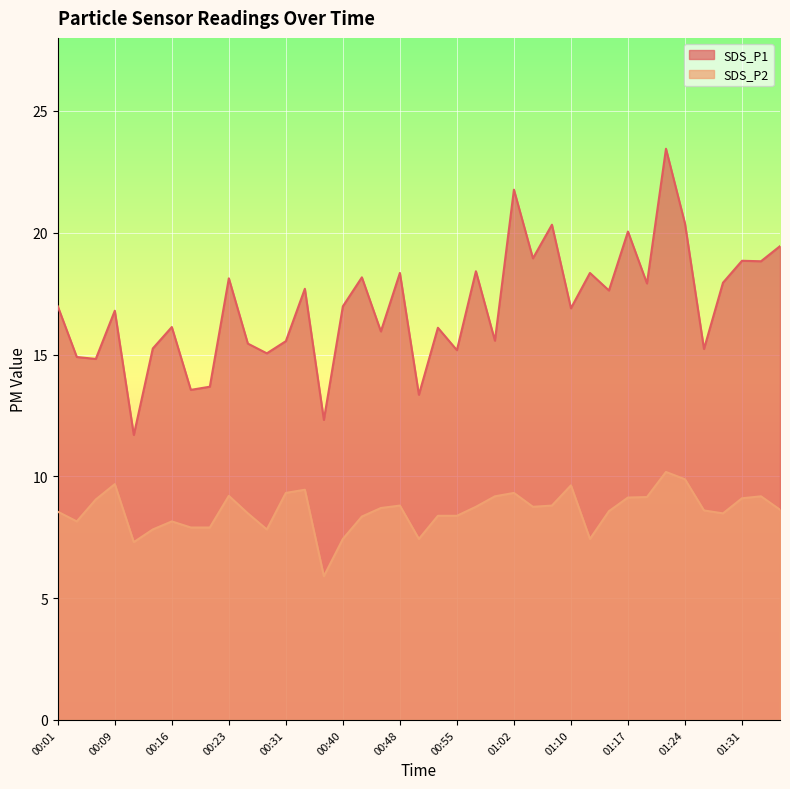

What is the value of the SDS_P1 point at the 39th from the left?

19.4